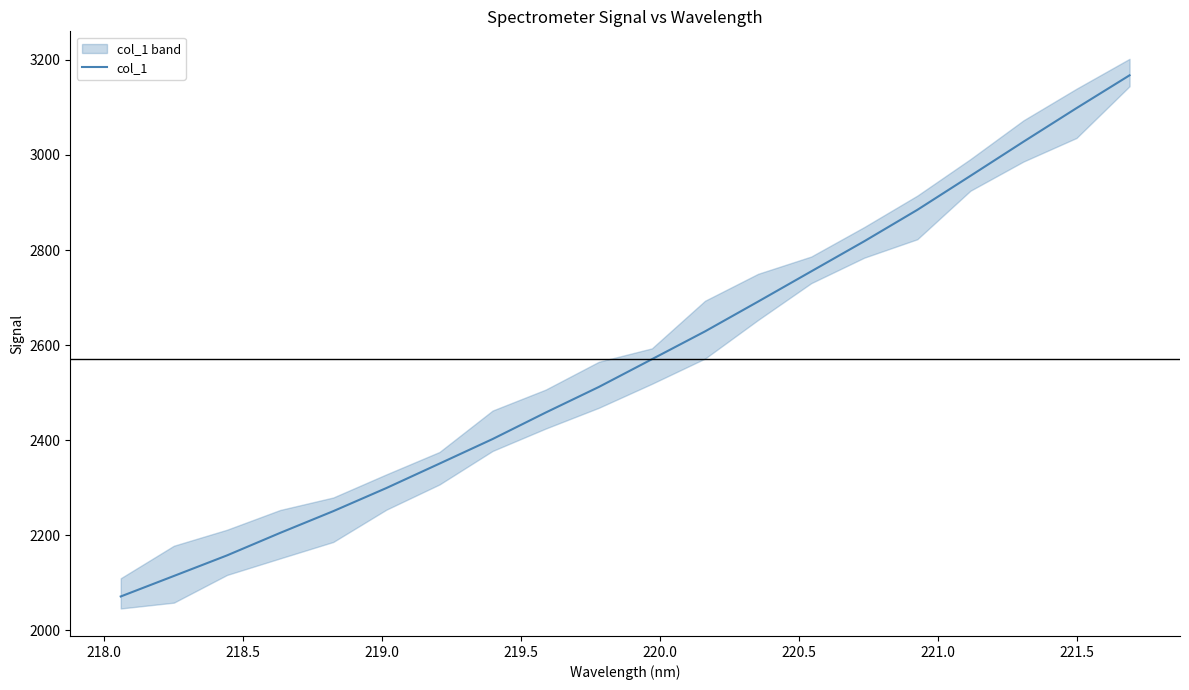

What is the difference between the second highest and minimum values?

1027.2